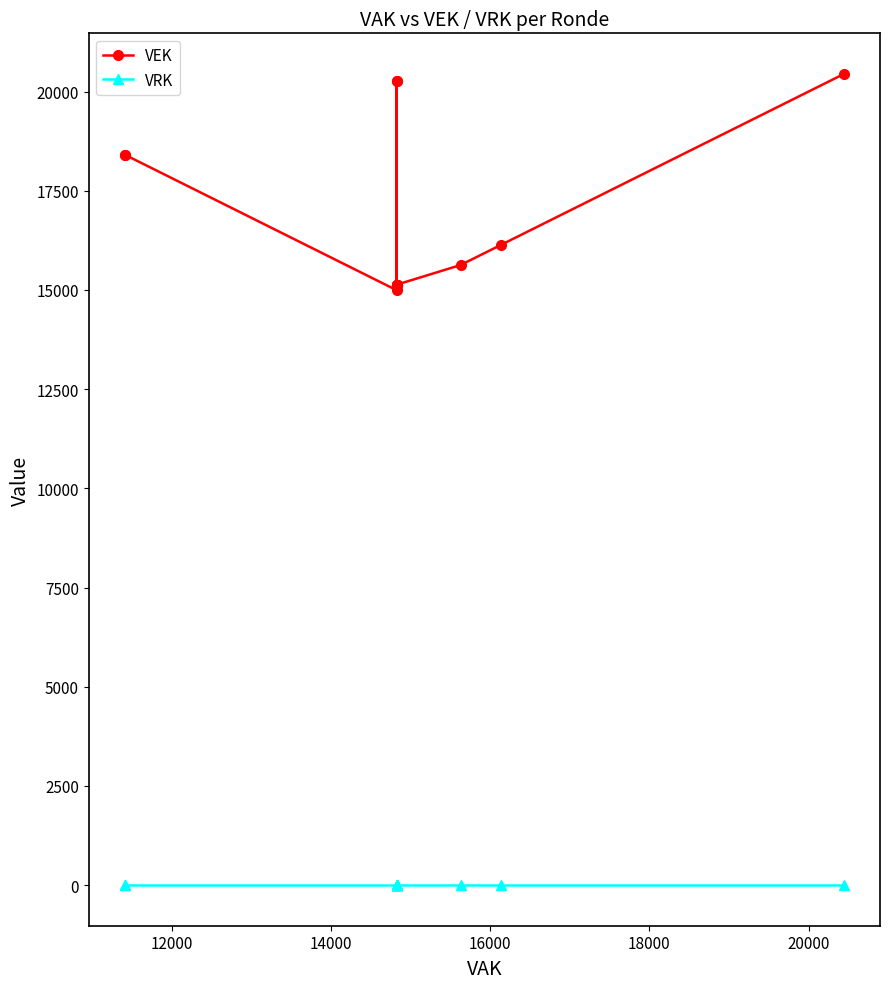

True or false: VEK has more than 1 points higher than both neighbors.

False